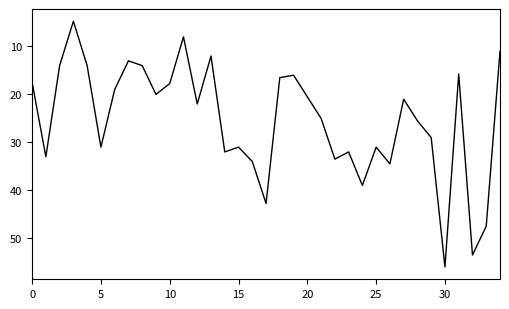

What is the greatest value displayed?

56.0